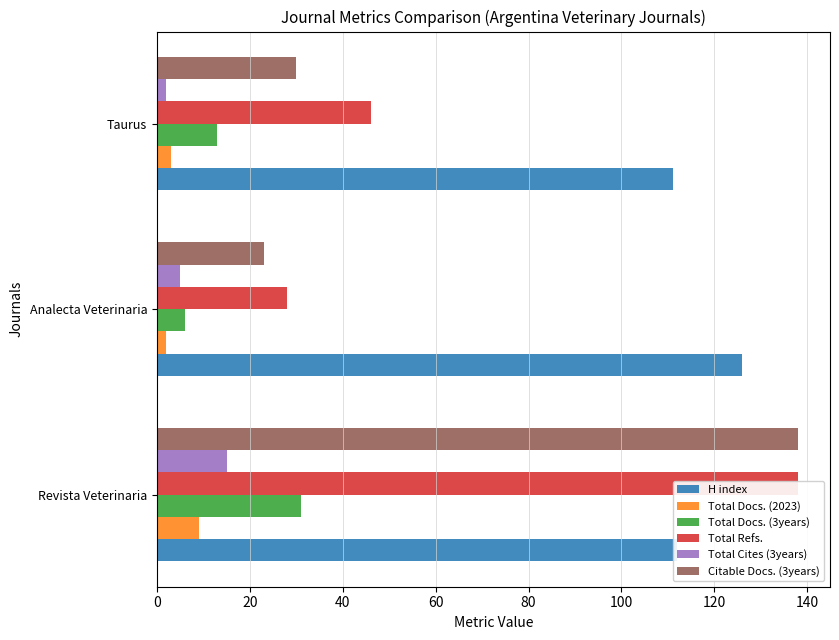

What are all the series names shown in the legend?

H index, Total Docs. (2023), Total Docs. (3years), Total Refs., Total Cites (3years), Citable Docs. (3years)